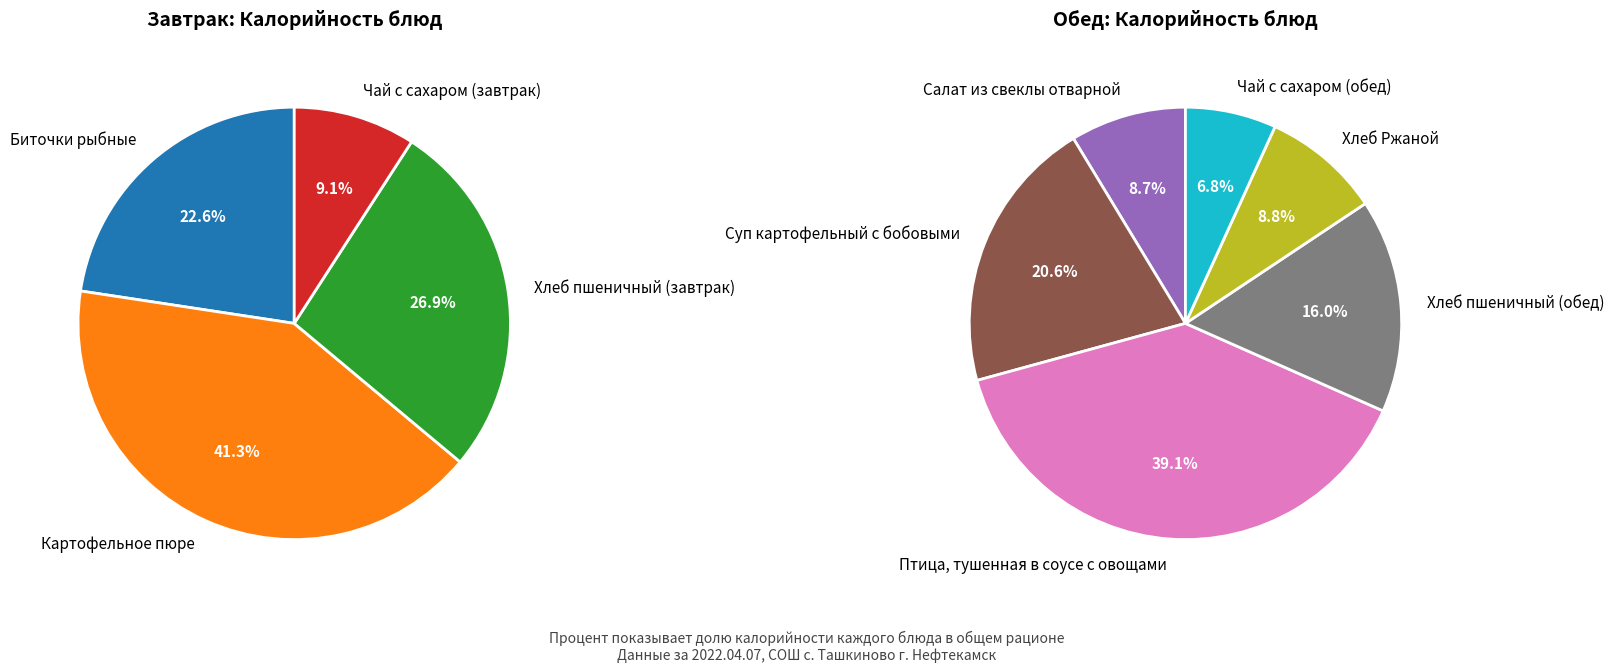

What is the ratio of the value at Суп картофельный с бобовыми to the value at Хлеб пшеничный (обед)?

1.3